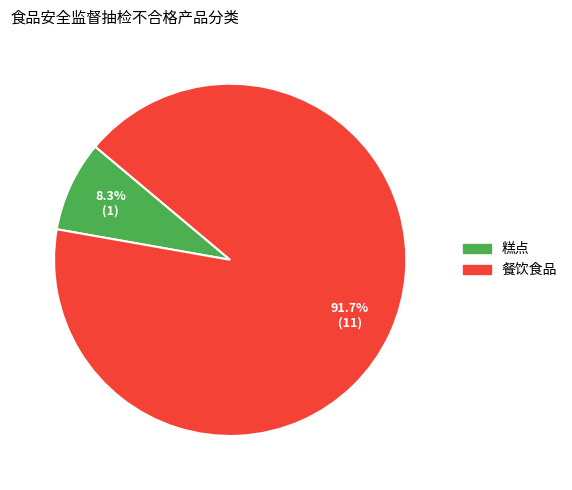

To the nearest percent, what is the difference between the largest and smallest slice percentages?

83%